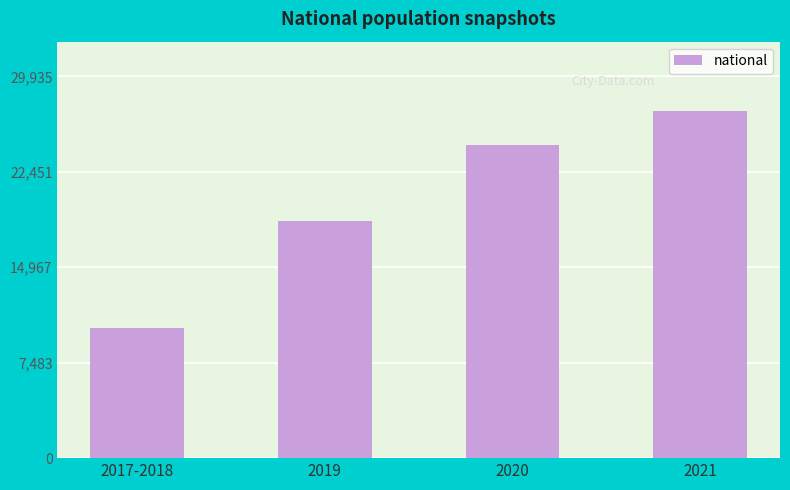

Reading left to right, transcribe all the data shown in this chart.

10185	18586	24569	27214